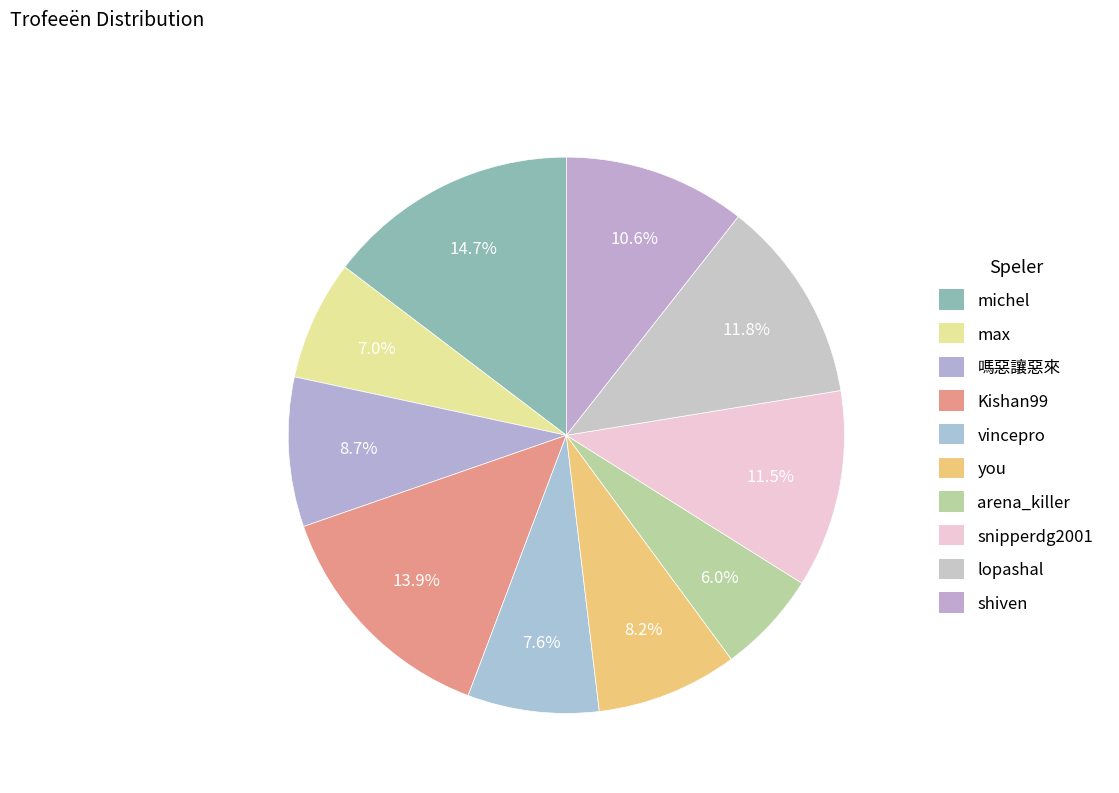

Count the number of slices in the pie.

10